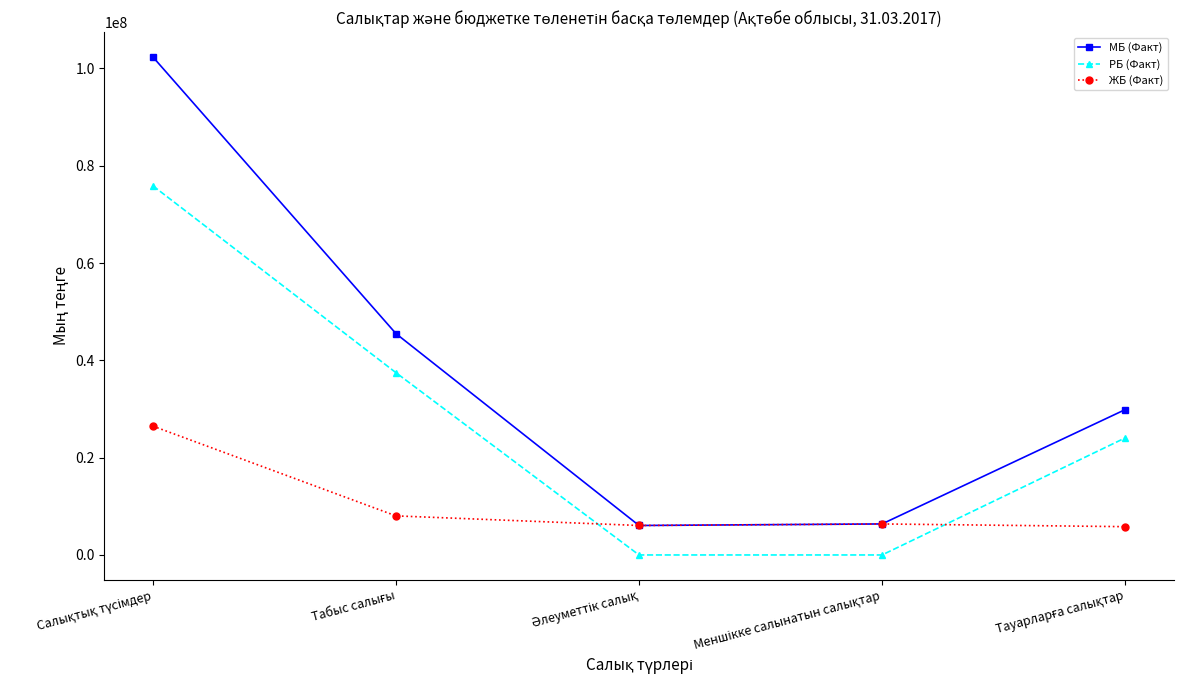

Rank the series by their maximum value, from highest to lowest.

МБ (Факт), РБ (Факт), ЖБ (Факт)